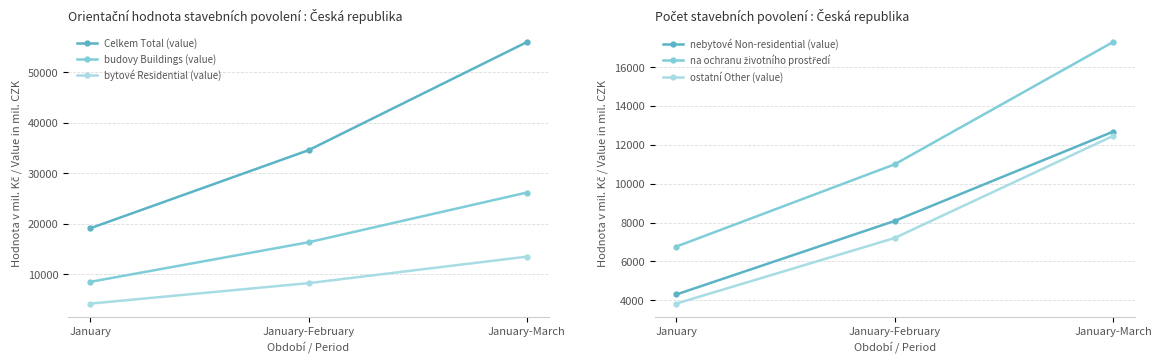

Does the chart have visible grid lines?

Yes